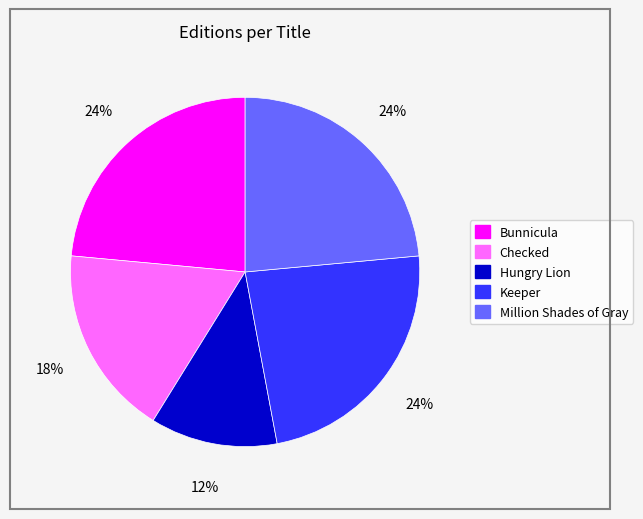

Which category has the smallest portion of the pie?

Hungry Lion